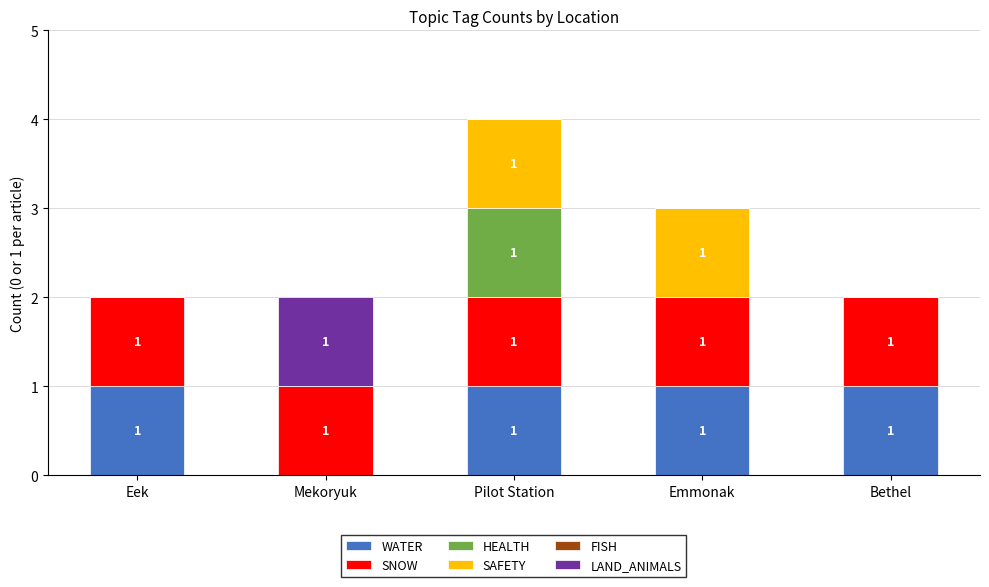

At which category is the sum across all series the highest?

Pilot Station